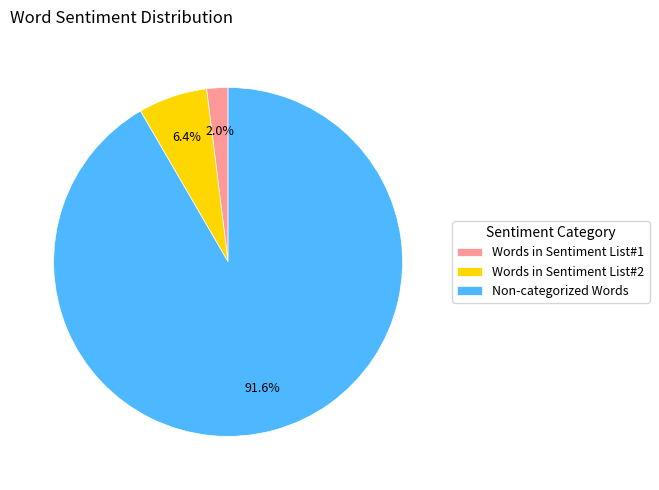

Which category accounts for the majority?

Non-categorized Words